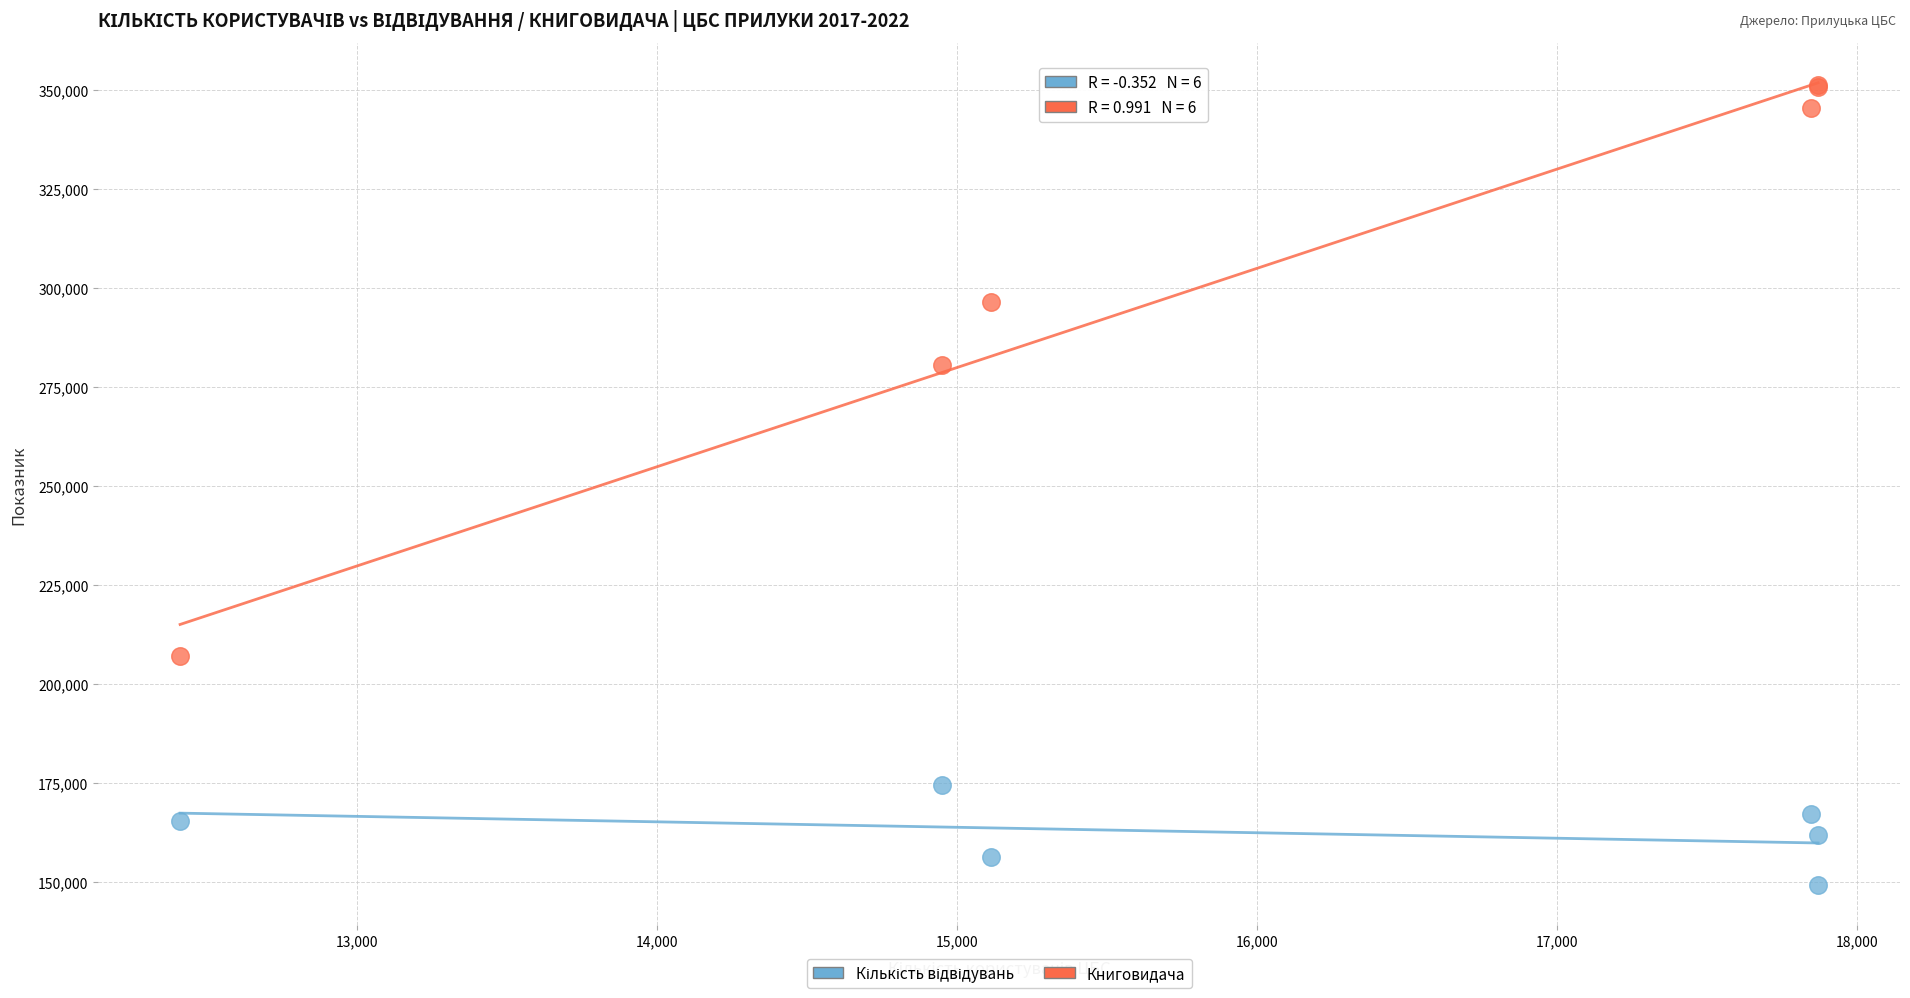

Across all series, what Y value is closest to 250201?

280510